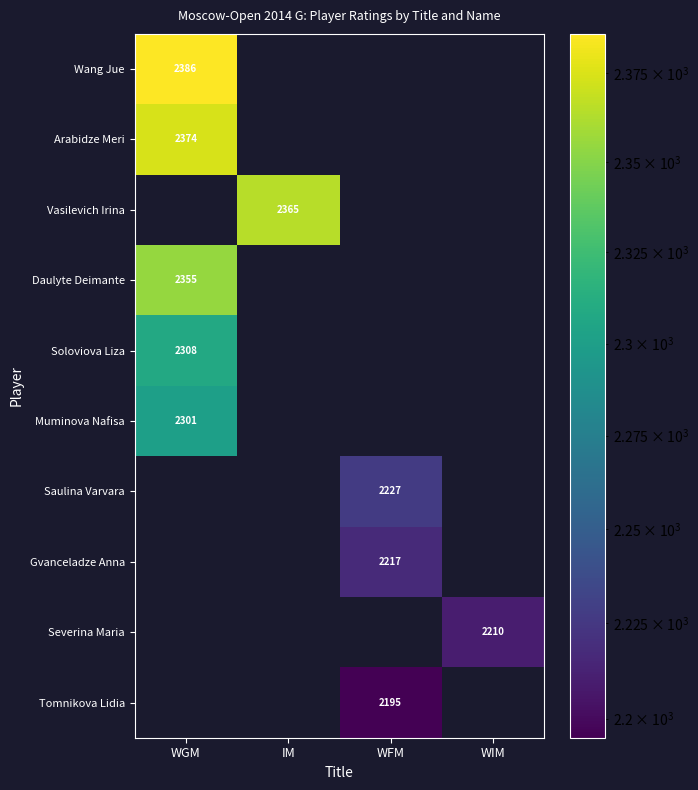

Is it true that Severina Maria equals 3462 at WIM?

False